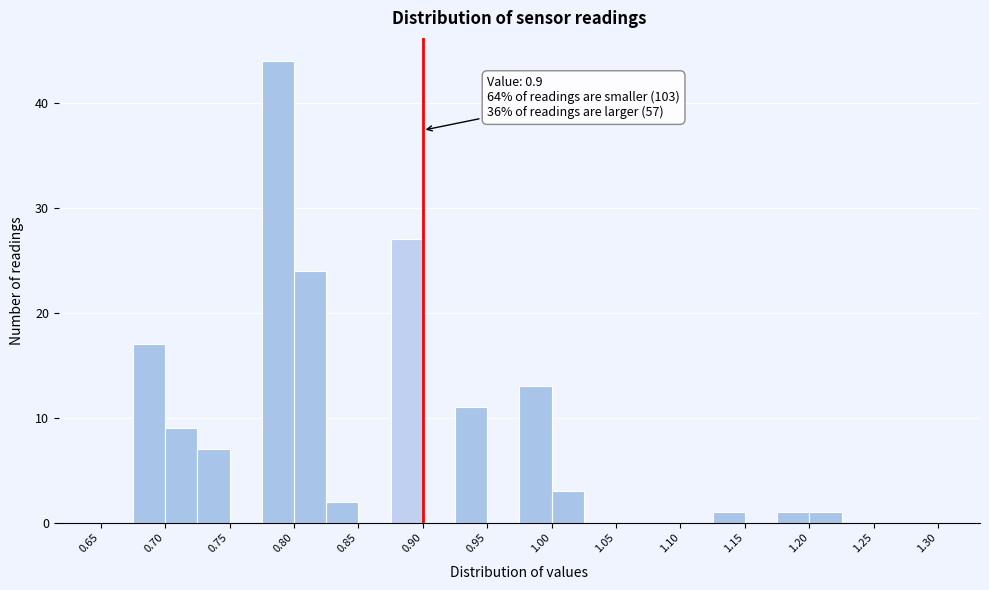

Over which range of the x-axis is the bar tallest?

0.775 to 0.800